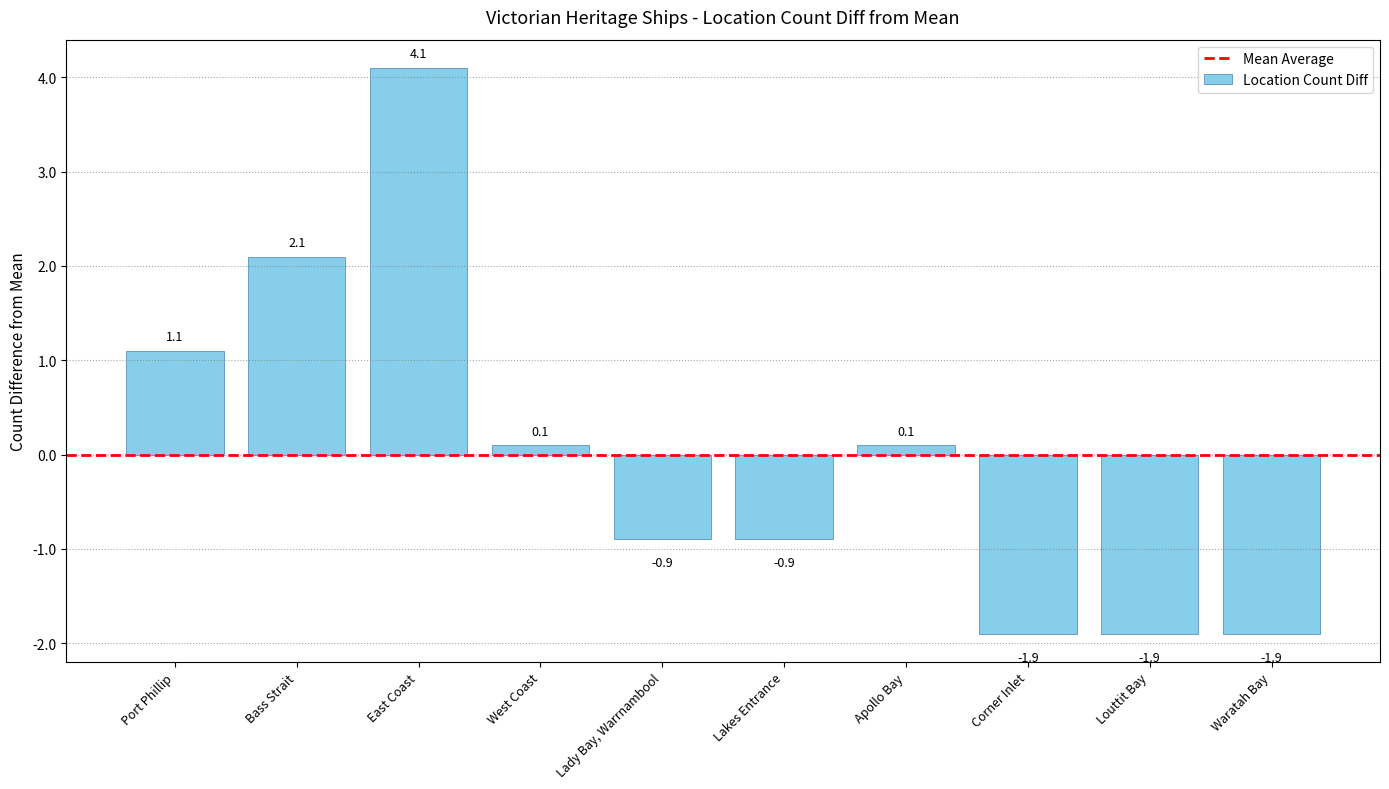

At which label is the value closest to 1?

Port Phillip